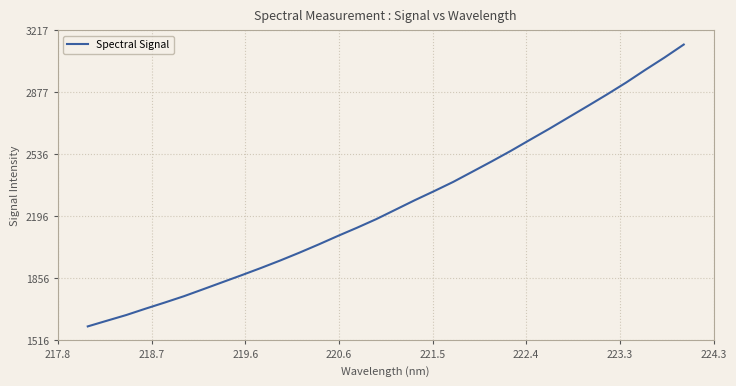

How many categories are shown in the chart?

32